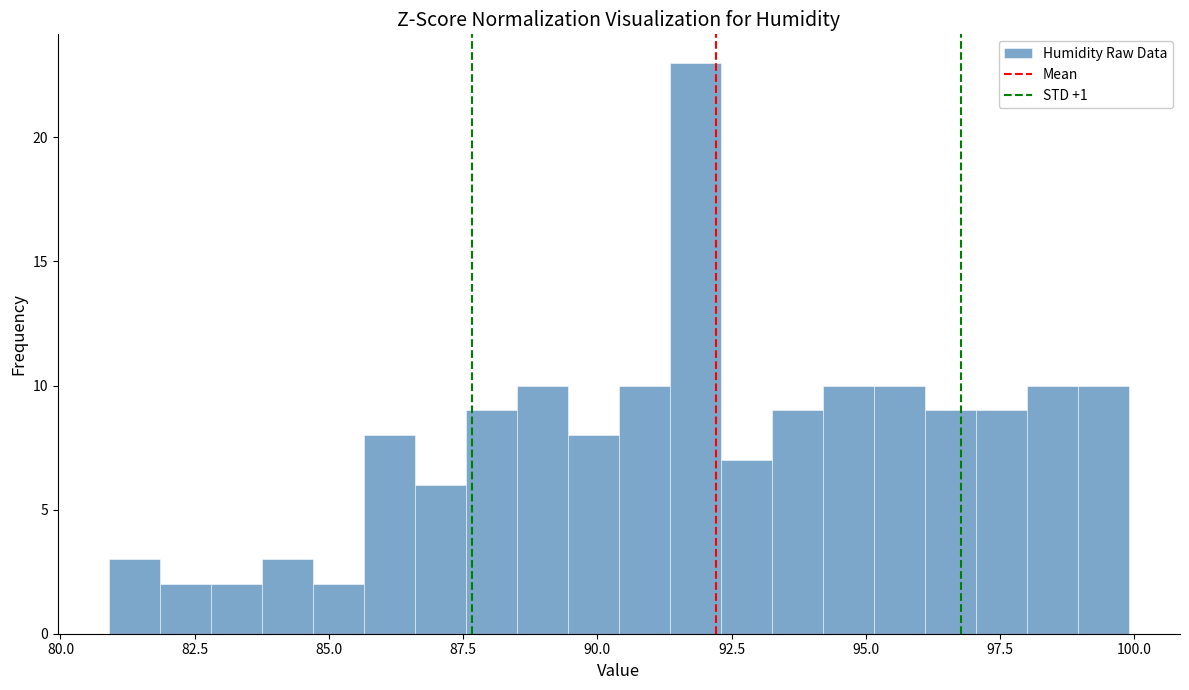

Around what value on the x-axis is the tallest bar? Give the approximate position of its centre, as read against the axis.

92.0